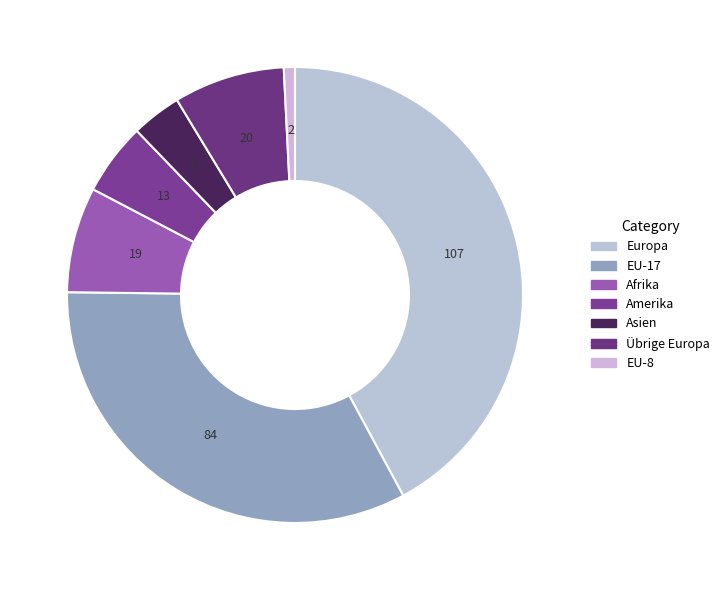

True or false: EU-17 accounts for 33% of the total.

True